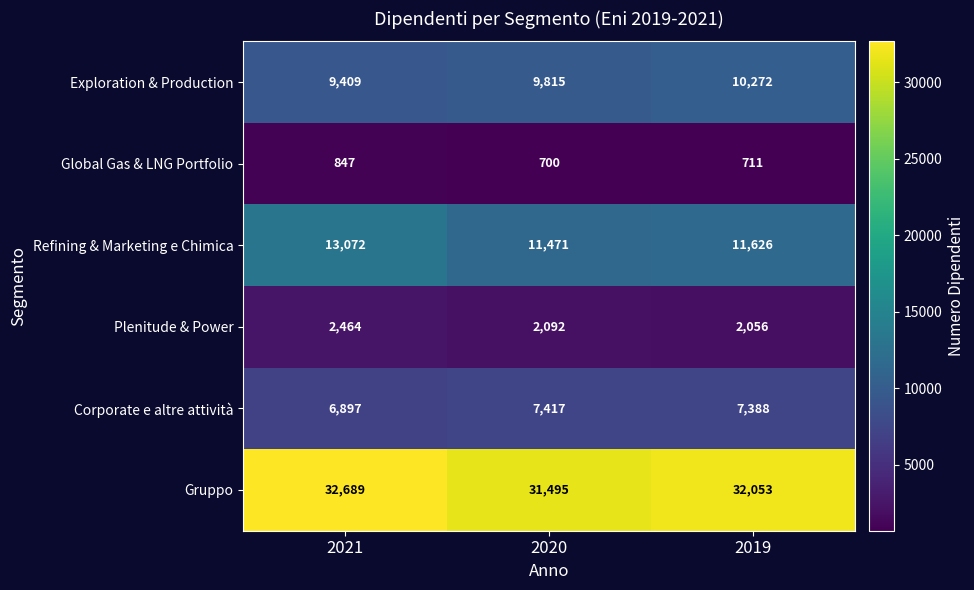

What is the total value across all series at 2021?

65378